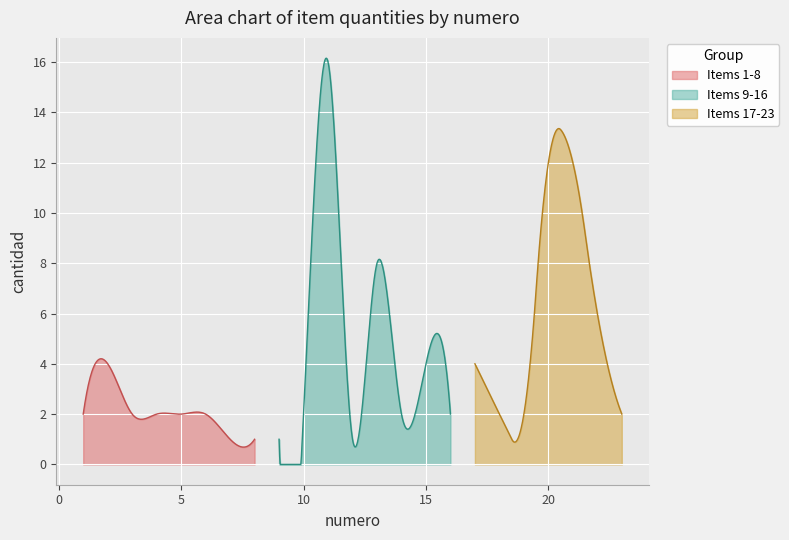

What is the greatest value displayed?

16